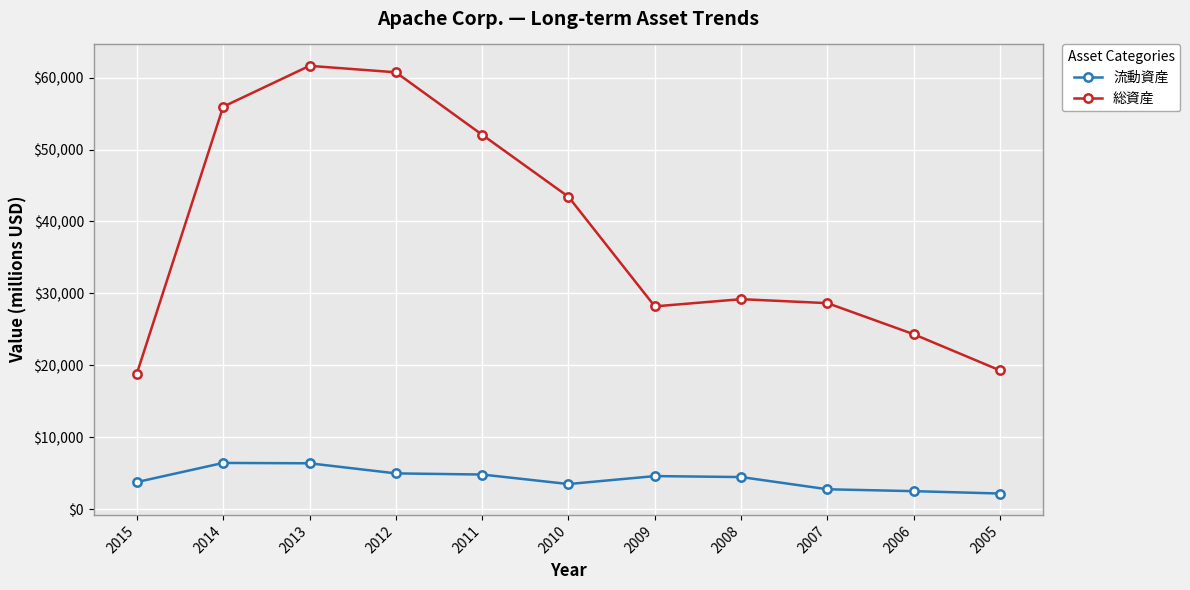

True or false: 総資産 and 流動資産 cross at least once.

False